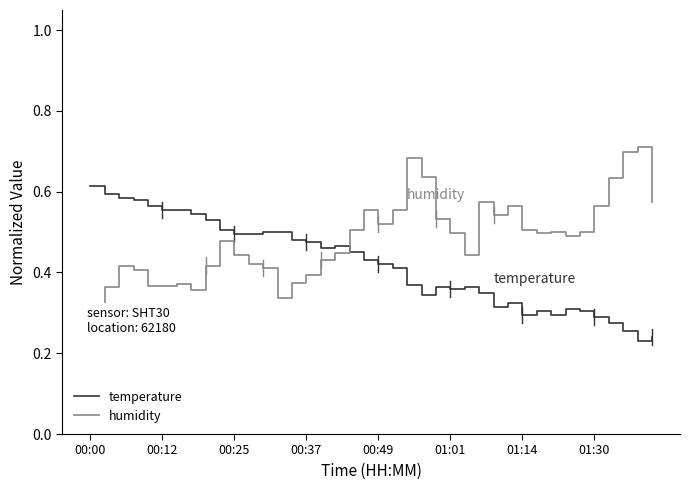

What is the minimum value for humidity?

0.3